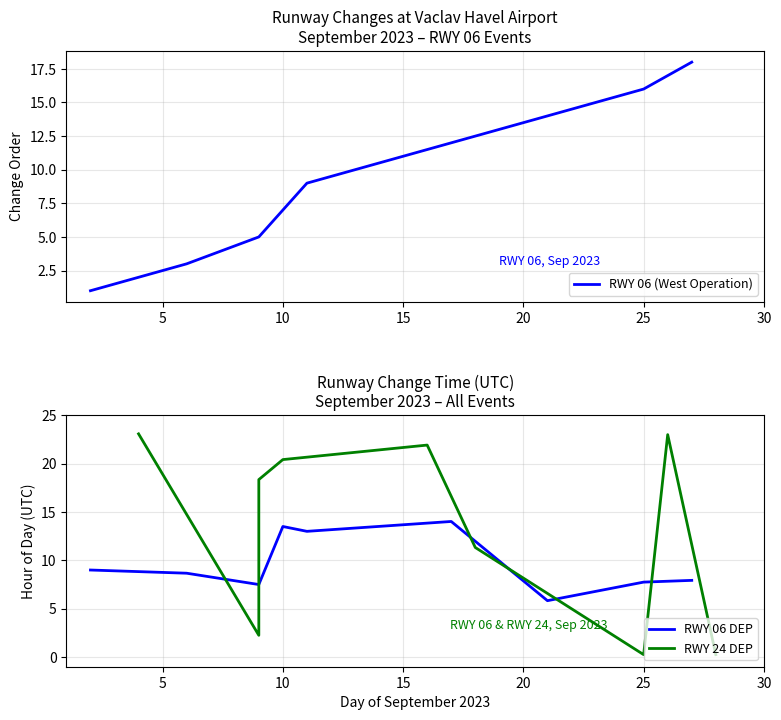

True or false: RWY 06 (West Operation) has more than 1 points higher than both neighbors.

False